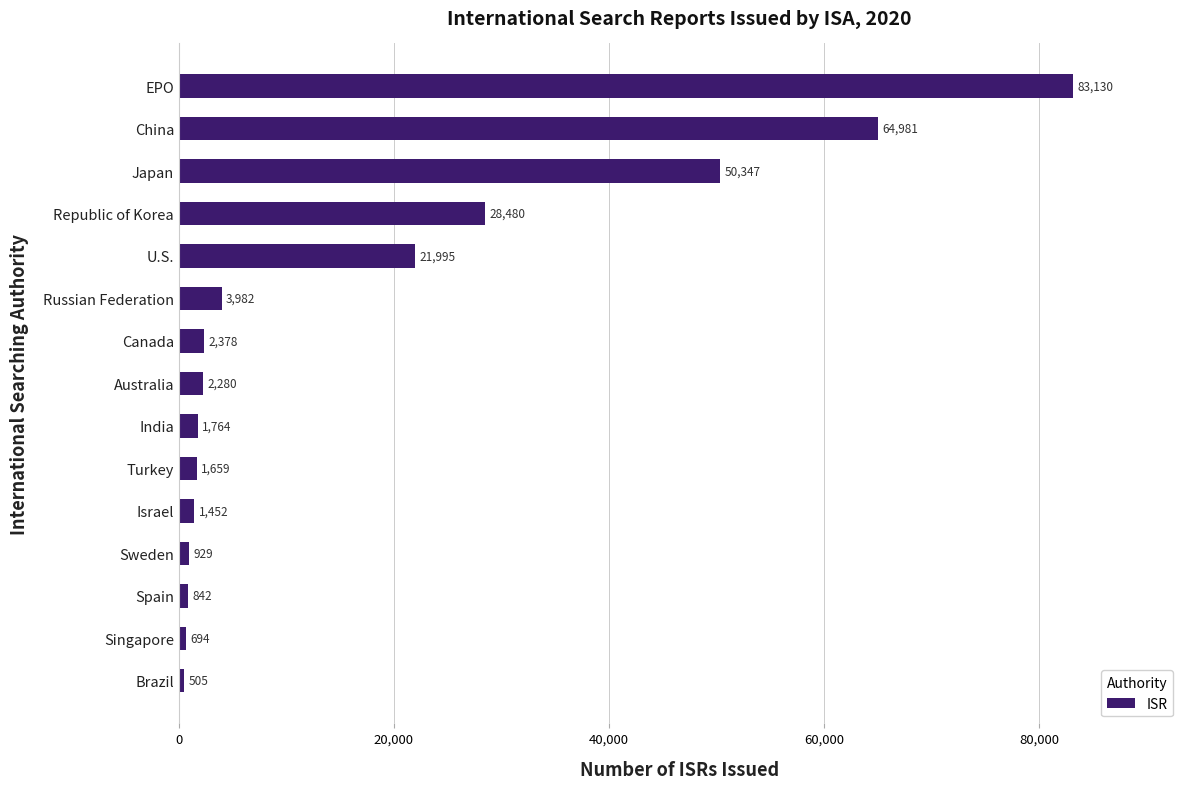

Are the bars grouped side by side (vs. stacked)?

No